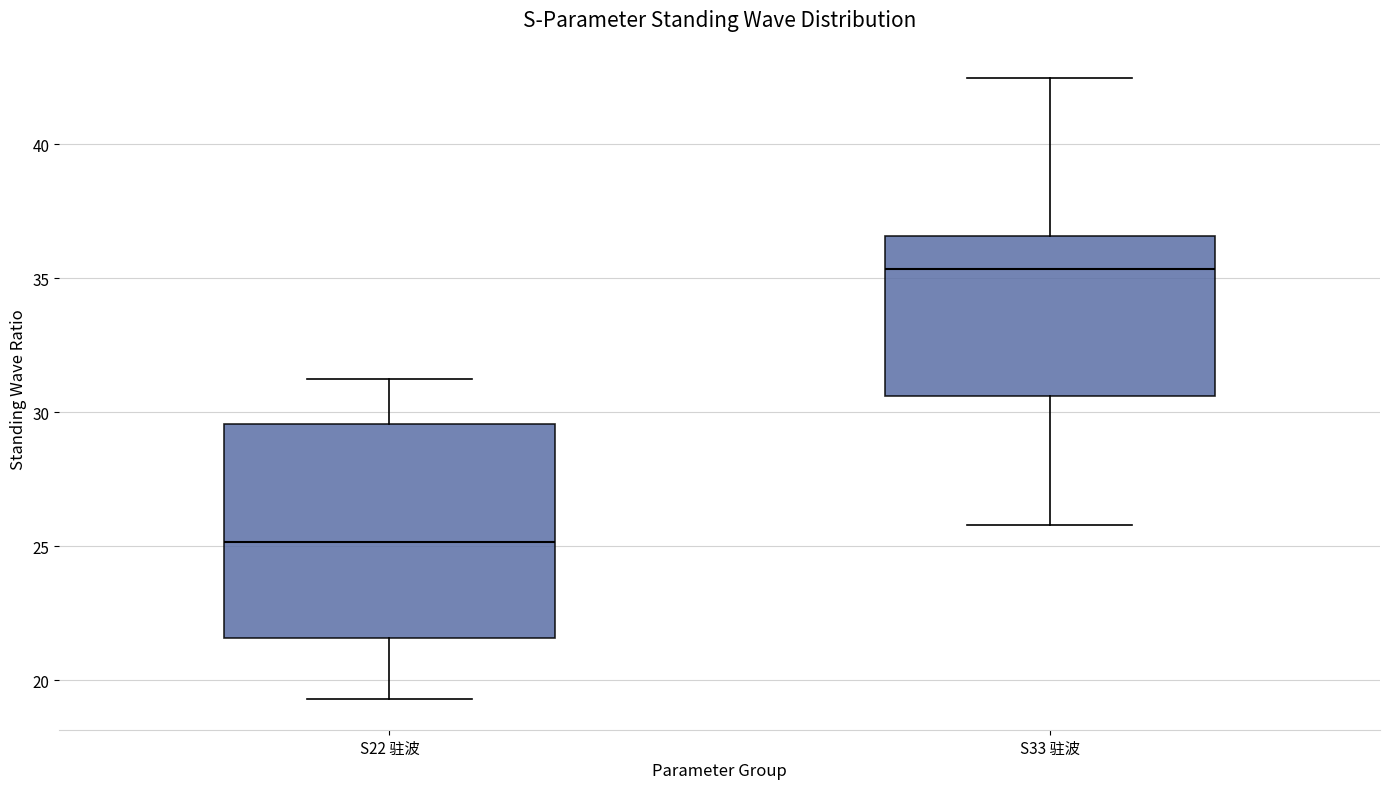

Which box is the tallest, from its lower edge to its upper edge?

S22 驻波